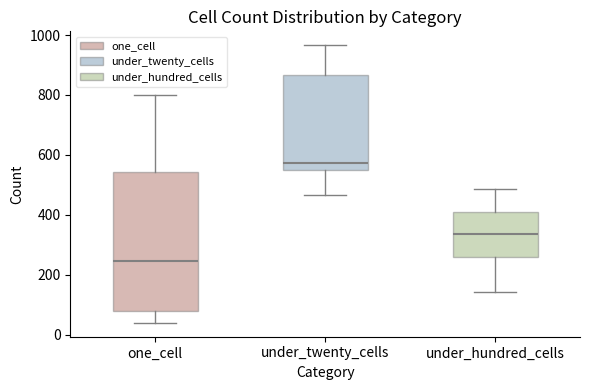

Where does the upper whisker of the box for under_hundred_cells end on the y-axis? The values are not printed on the chart, so give them approximately, as read against the axis.

480